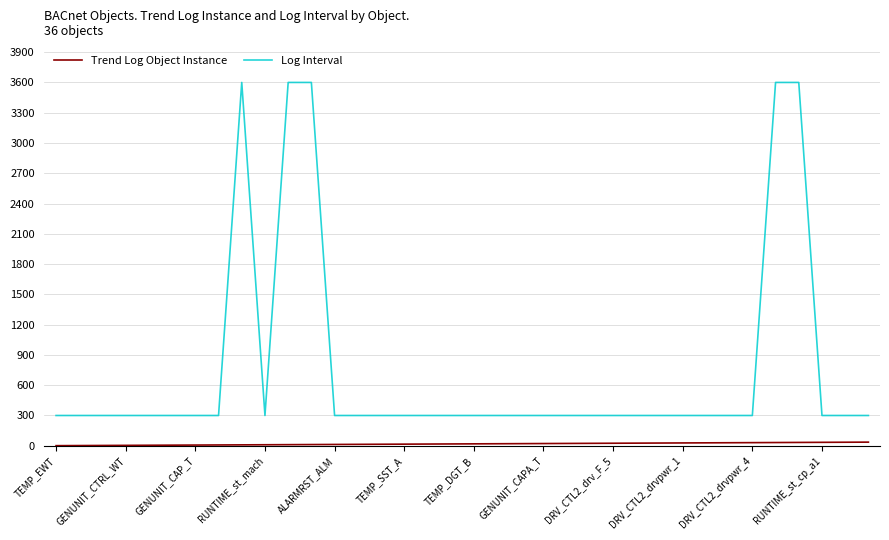

Which series has the largest total across all categories?

Log Interval